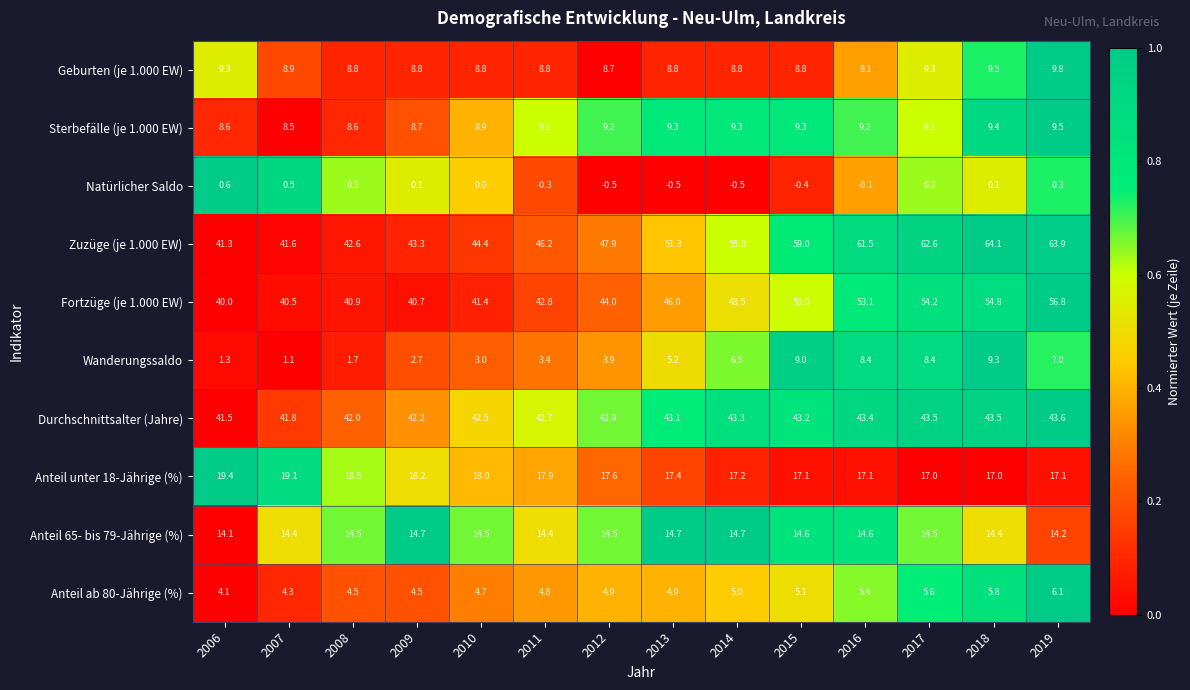

Is it true that Durchschnittsalter (Jahre) equals 65.6 at 2006?

False